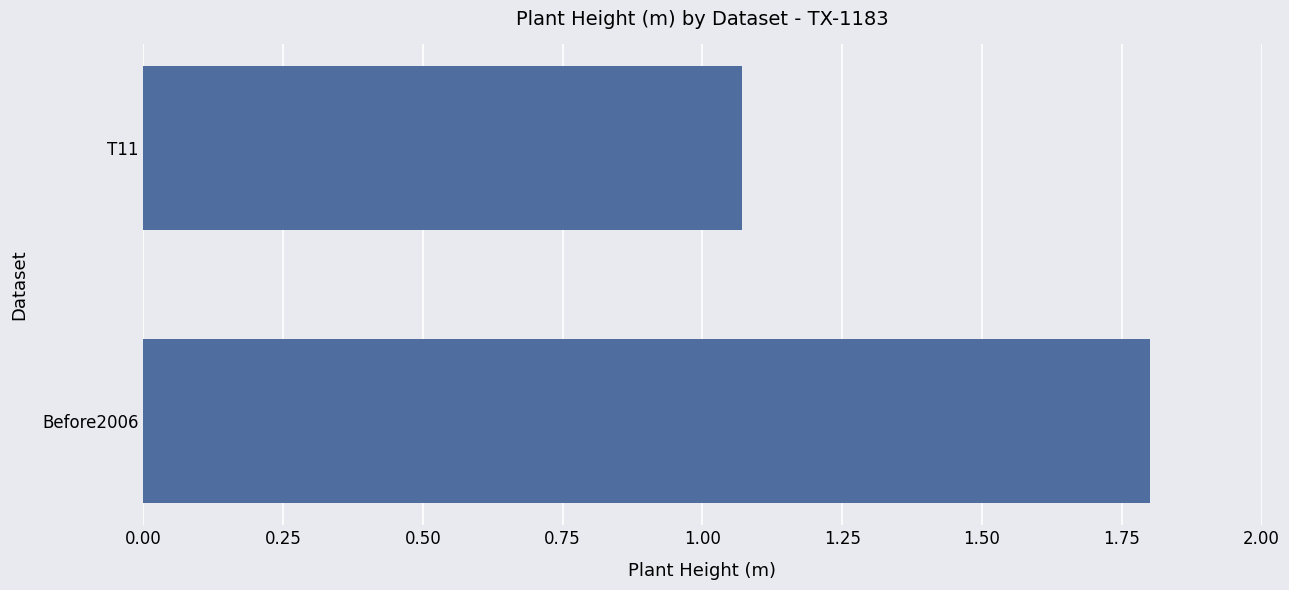

Is it true that the value at Before2006 is 1.8?

True